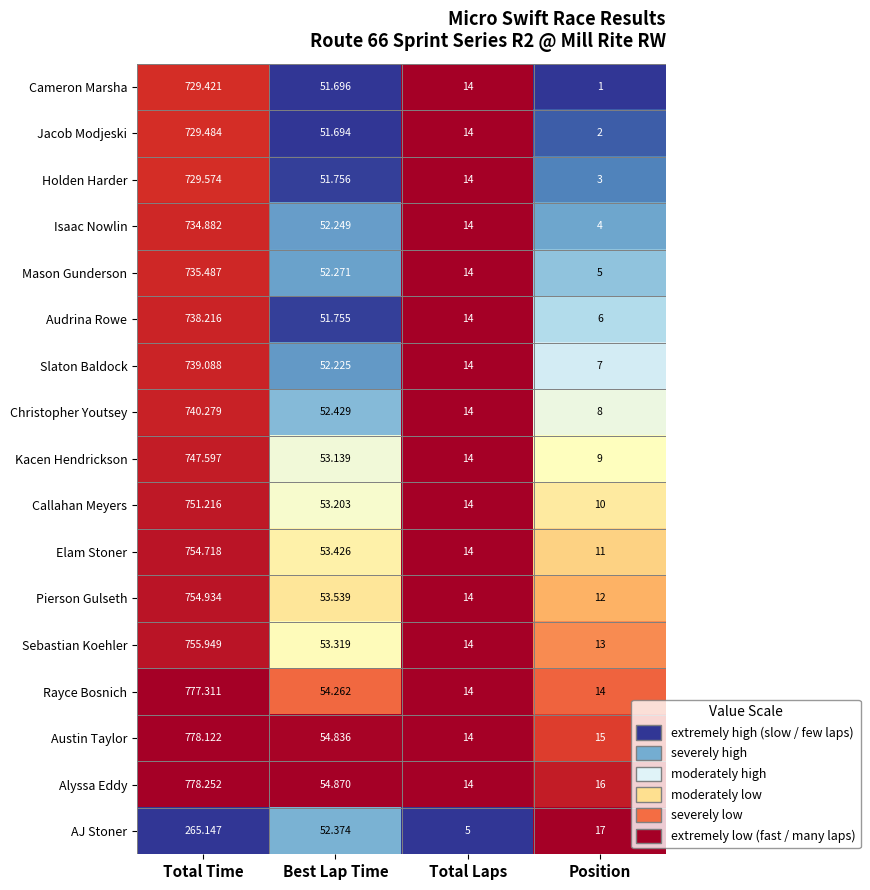

Which series has the largest range (max minus min)?

Alyssa Eddy